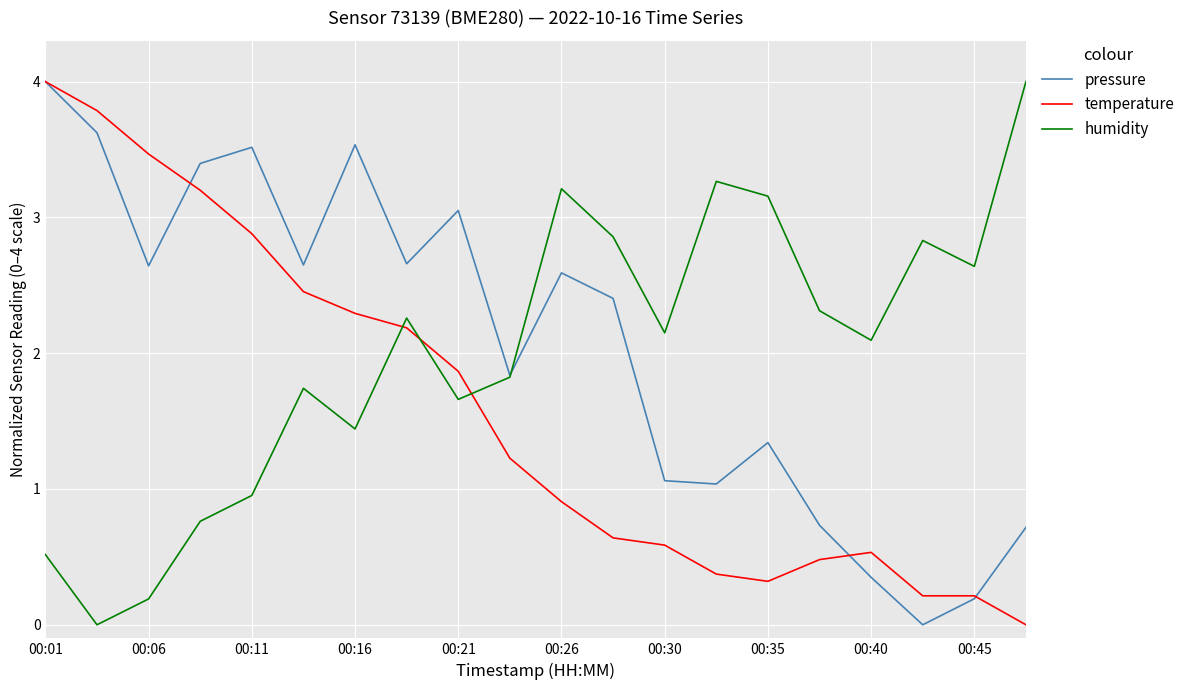

What is the greatest value displayed?

4.0